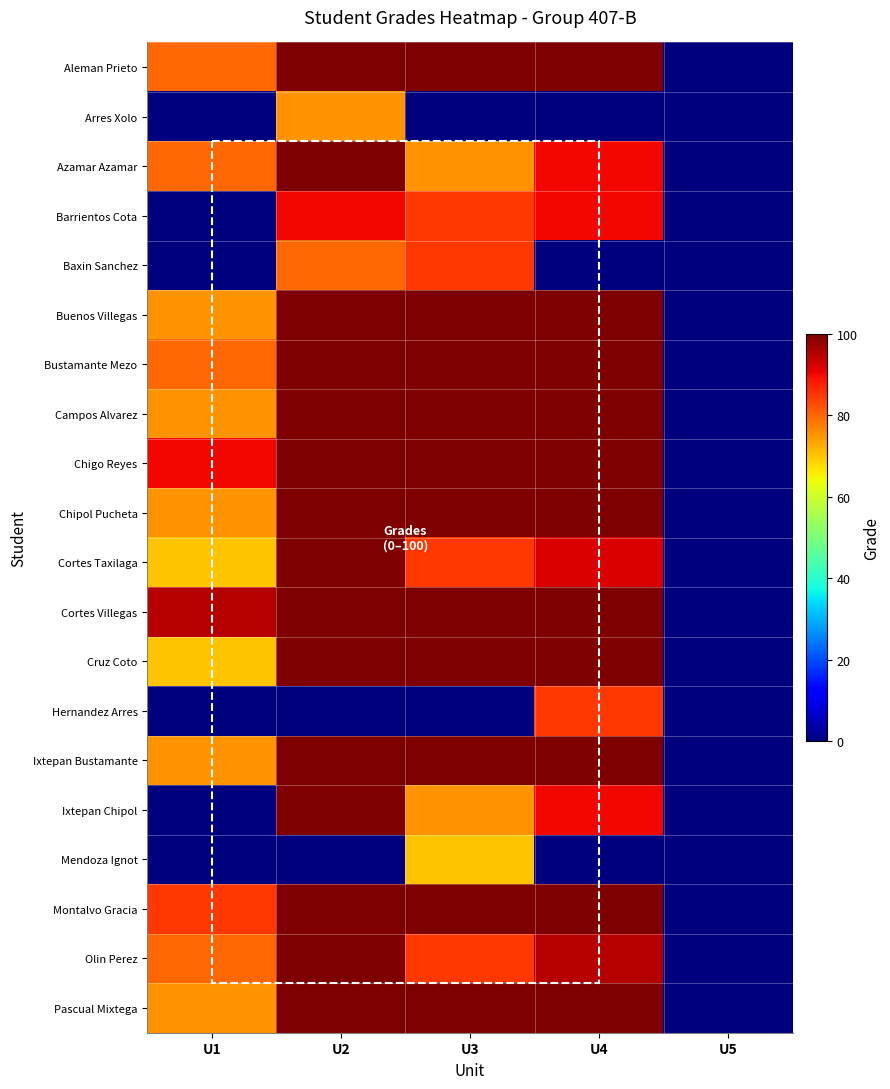

Rank the series by their maximum value, from lowest to highest.

Mendoza Ignot, Arres Xolo, Baxin Sanchez, Hernandez Arres, Barrientos Cota, Aleman Prieto, Azamar Azamar, Buenos Villegas, Bustamante Mezo, Campos Alvarez, Chigo Reyes, Chipol Pucheta, Cortes Taxilaga, Cortes Villegas, Cruz Coto, Ixtepan Bustamante, Ixtepan Chipol, Montalvo Gracia, Olin Perez, Pascual Mixtega